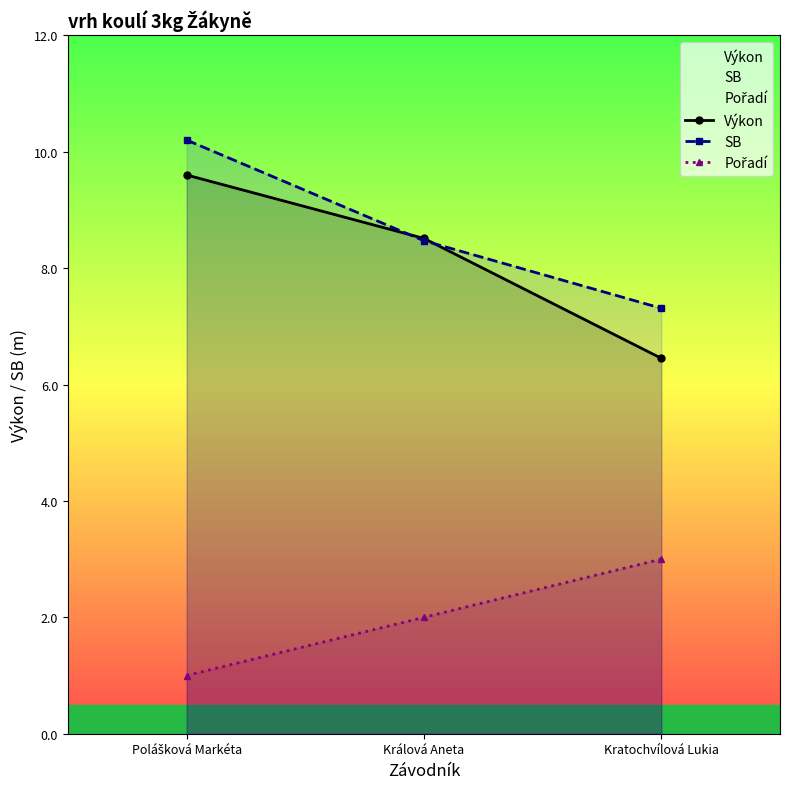

What is the minimum value shown in the chart?

1.0